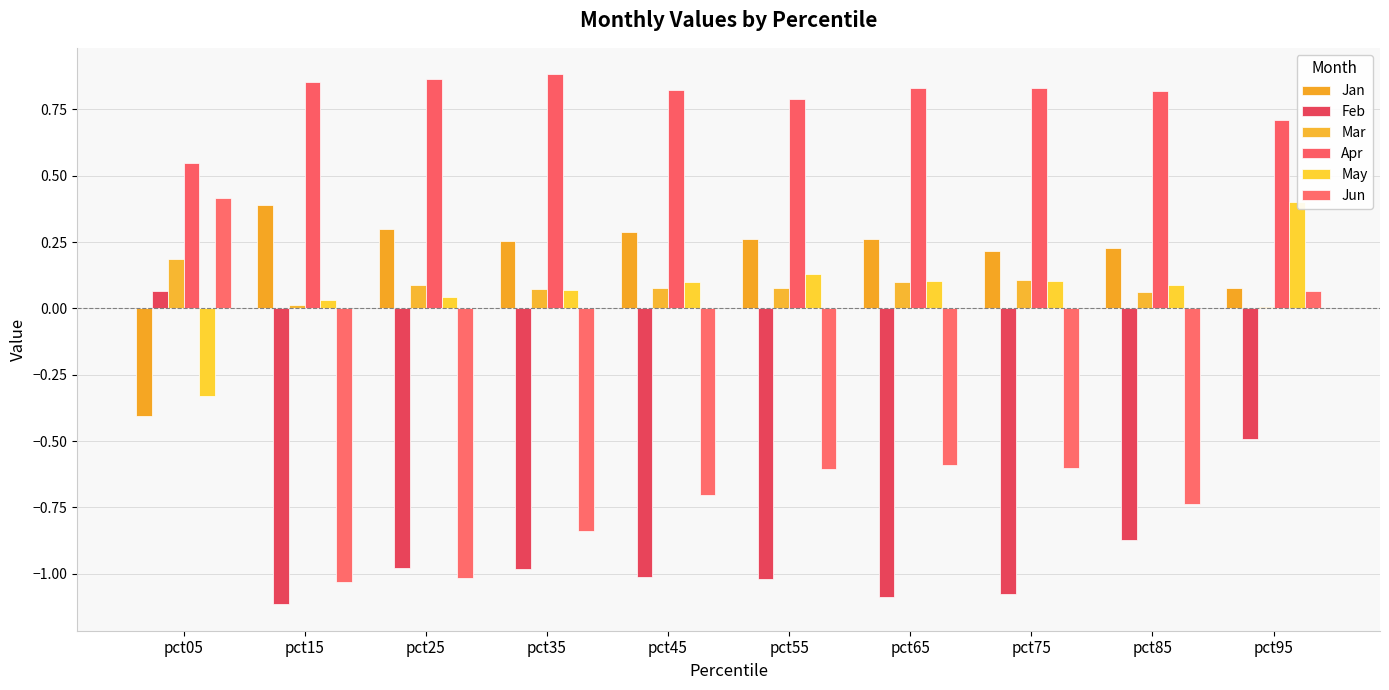

What is the total value across all series at pct45?

-0.4